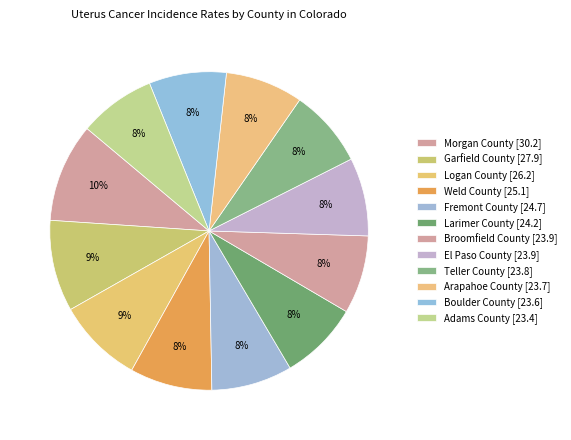

Count the number of slices in the pie.

12